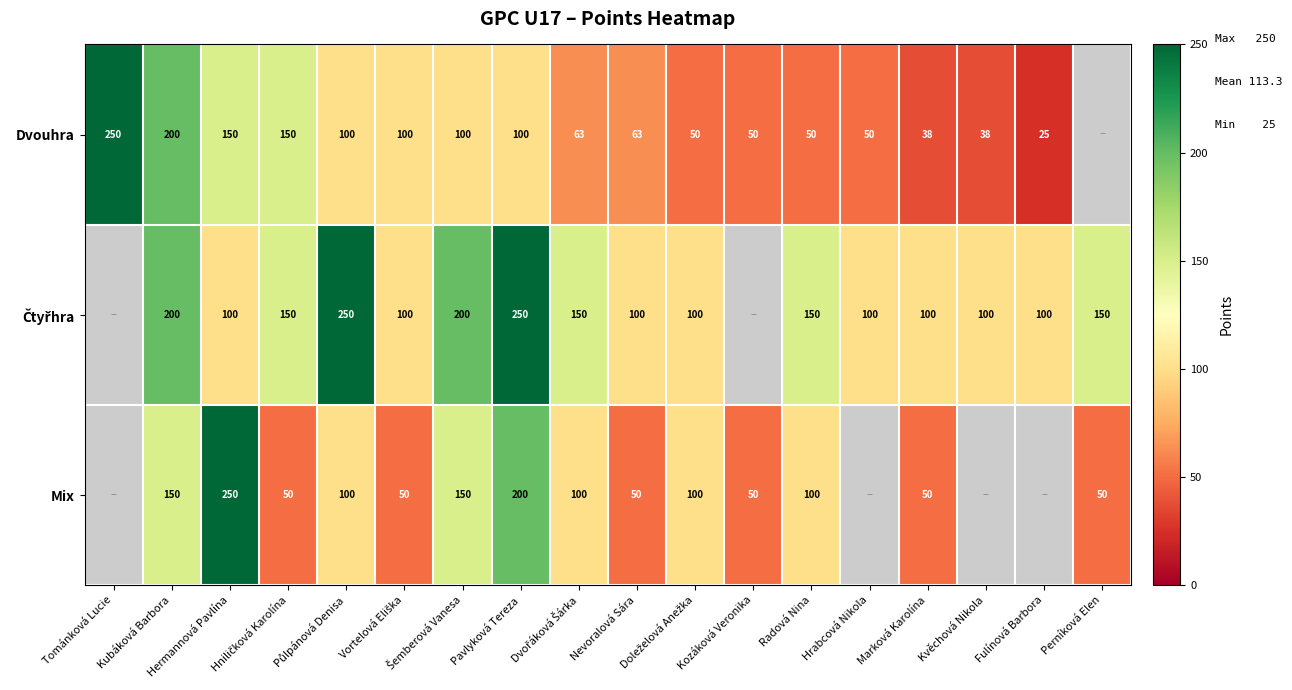

Rank the series by their maximum value, from lowest to highest.

Dvouhra, Čtyřhra, Mix